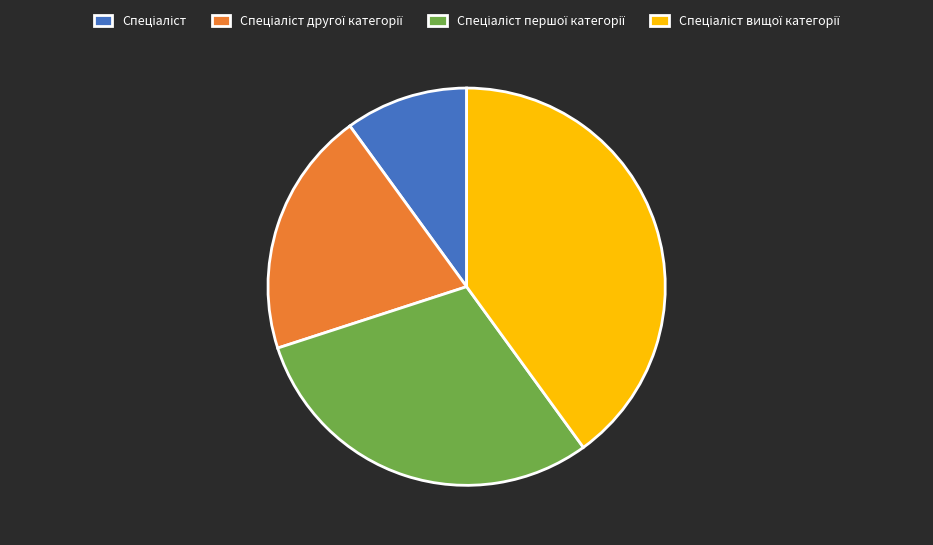

Is there a majority slice in this chart?

No